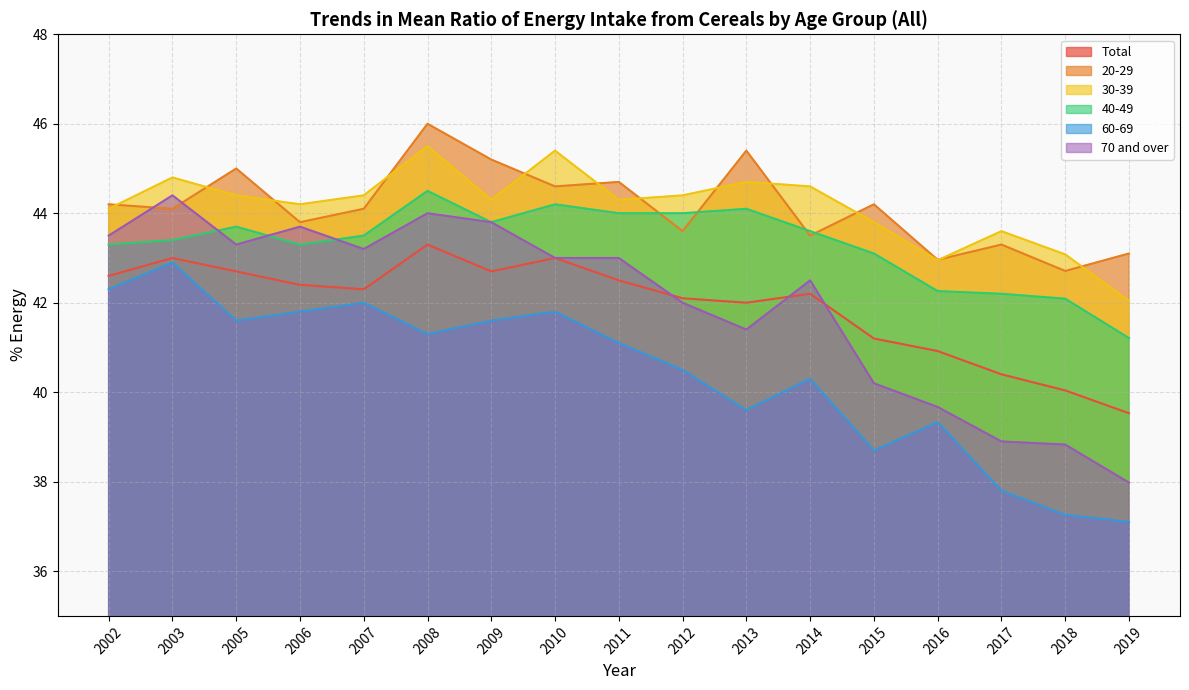

At which category does 60-69 reach its first local peak?

2003